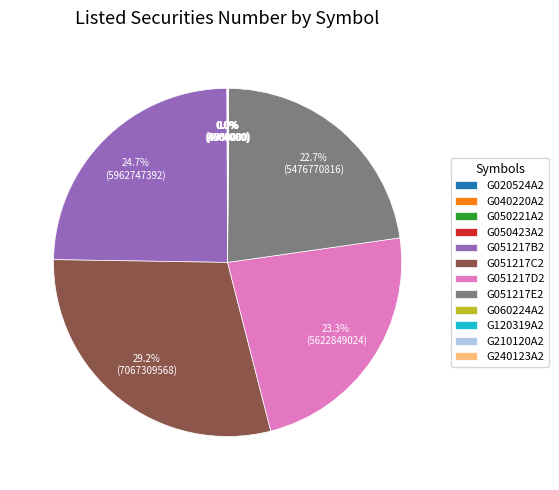

To the nearest percent, what percentage of the pie is G051217C2?

29%